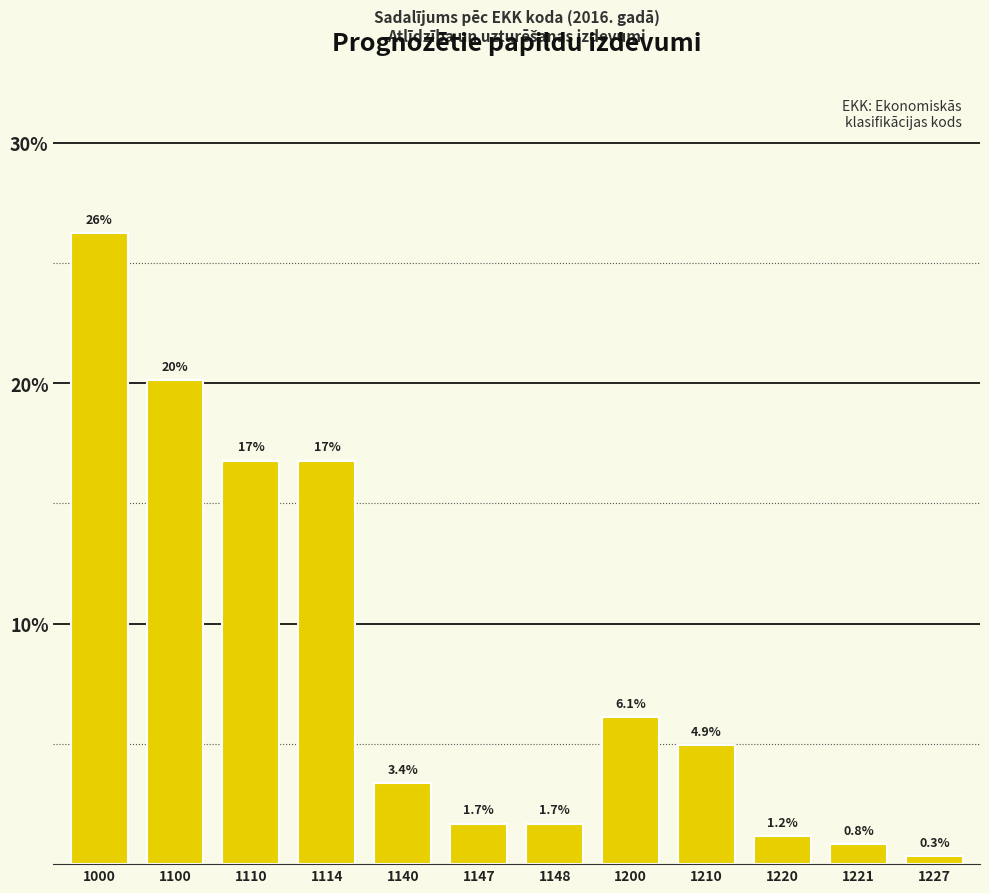

Reading right to left, extract all data points from this chart.

1227=0.3	1221=0.8	1220=1.2	1210=4.9	1200=6.1	1148=1.7	1147=1.7	1140=3.4	1114=16.8	1110=16.8	1100=20.1	1000=26.2